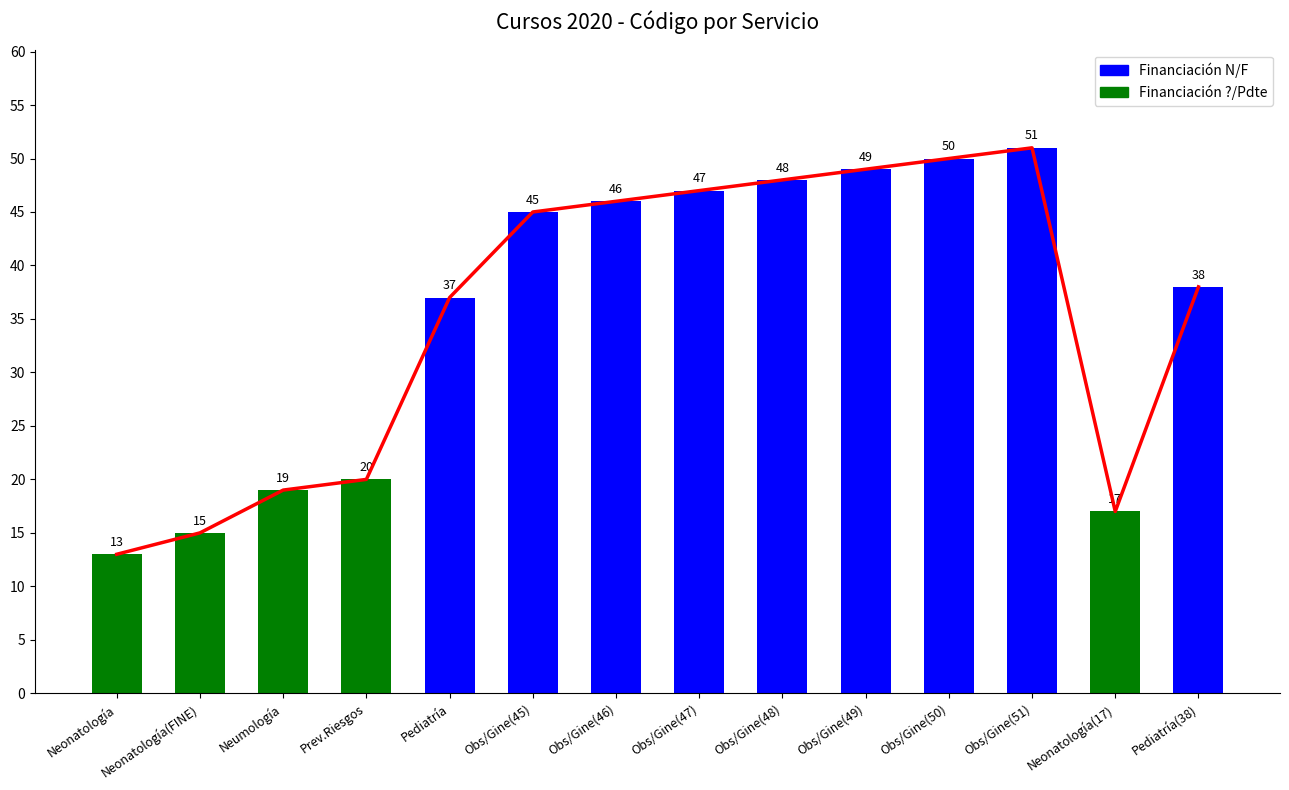

What is the approximate value at Obs/Gine(48)?

48